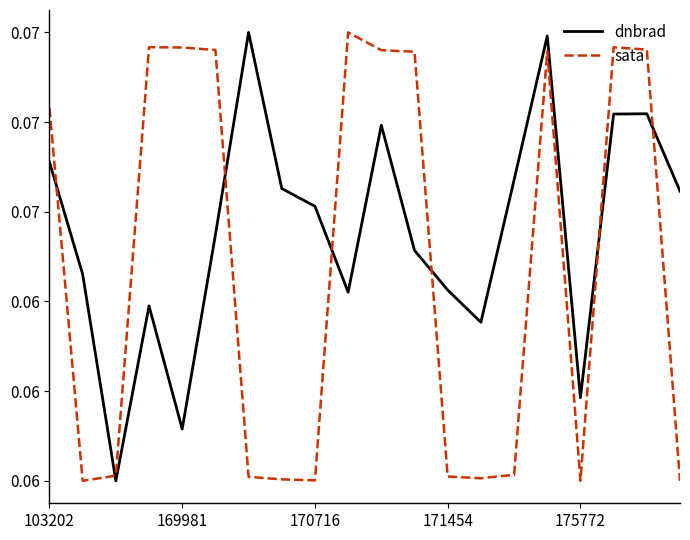

What is the value of the dnbrad point at the 5th from the left?

0.1